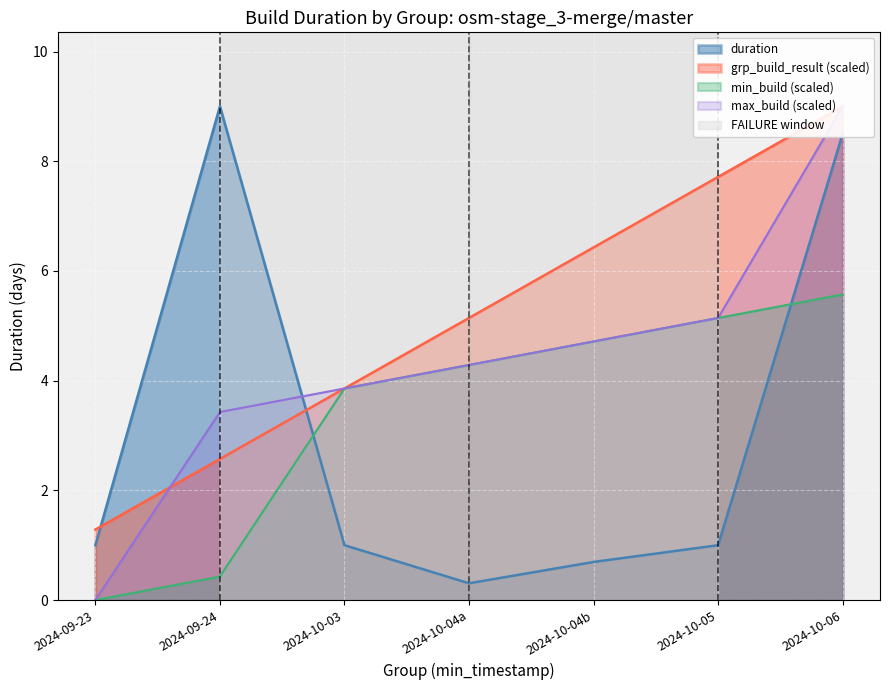

True or false: grp_build_result has more than 0 interior local peaks.

False